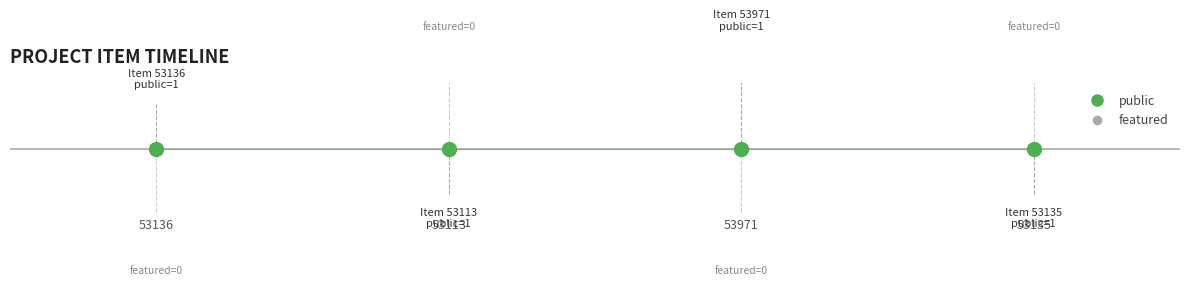

At which category does the chart reach its minimum across all series?

53136